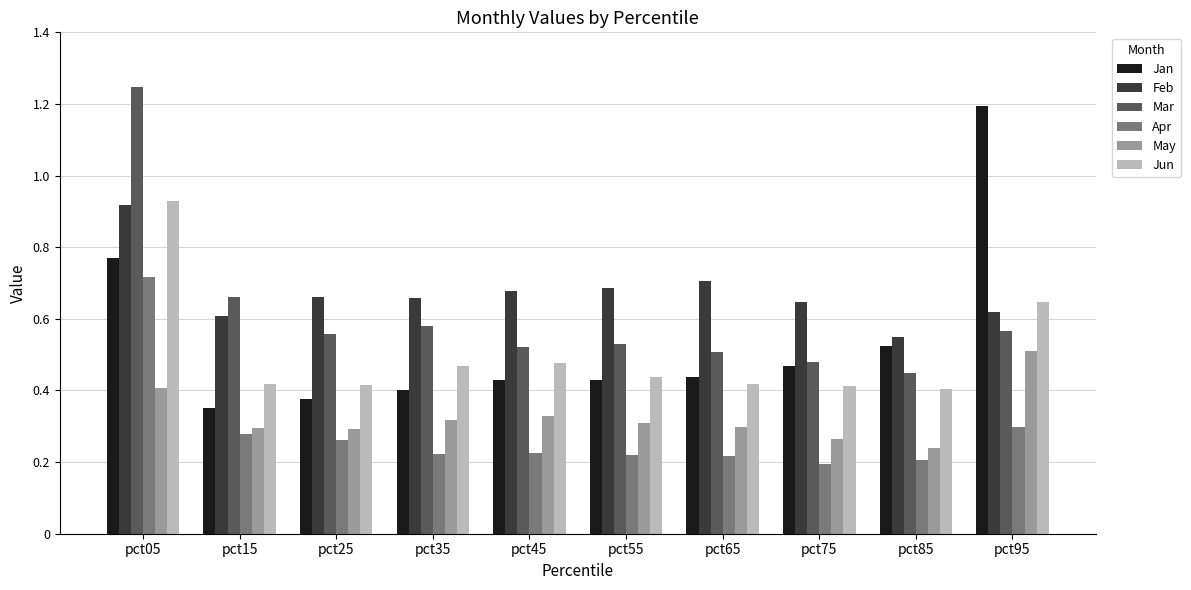

The Apr series shows 0.3 at pct15. True or false?

True